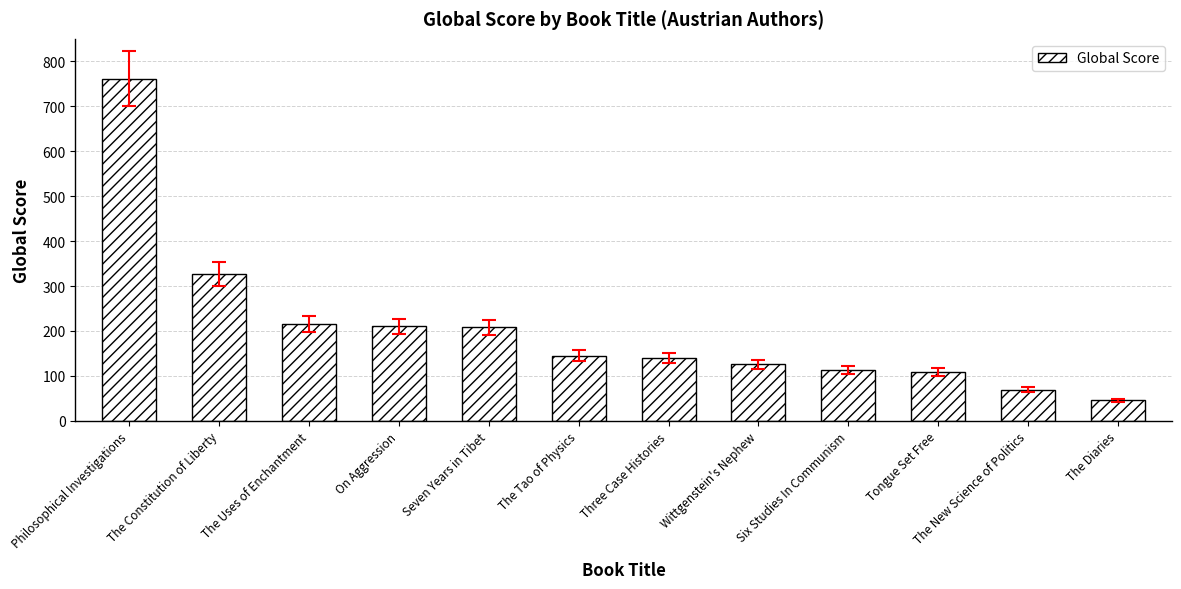

What is the difference between the maximum and minimum values?

715